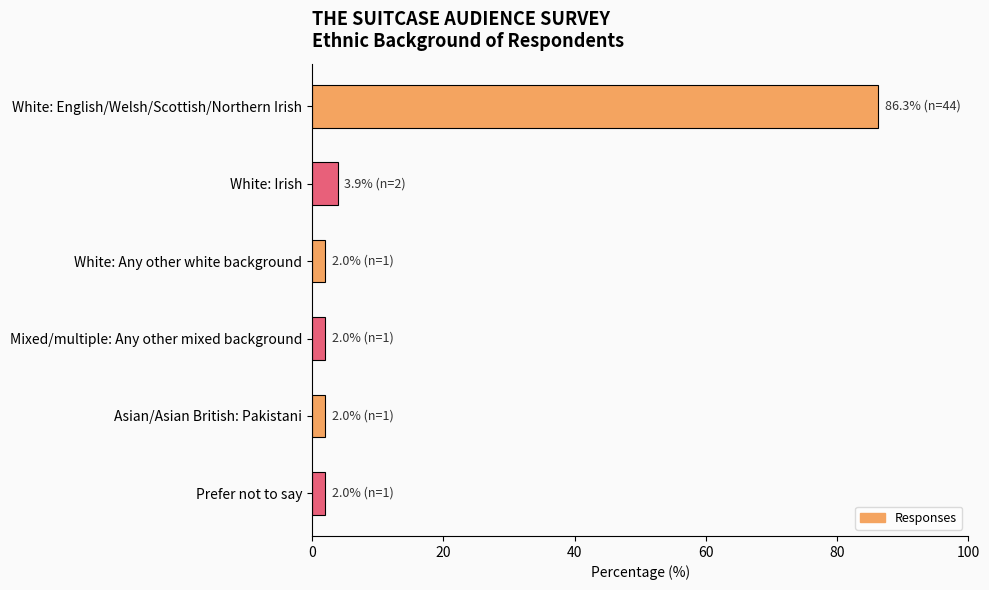

Reading top to bottom, extract all data points from this chart.

86.3	3.9	2.0	2.0	2.0	2.0